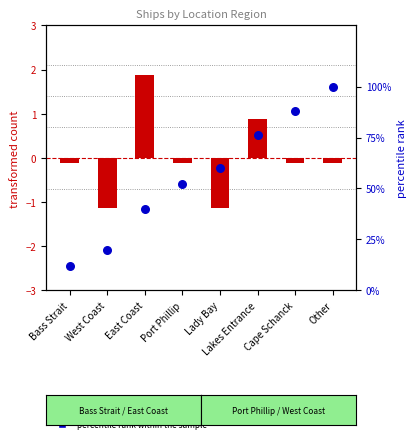

Which series has the largest total across all categories?

percentile rank within the sample